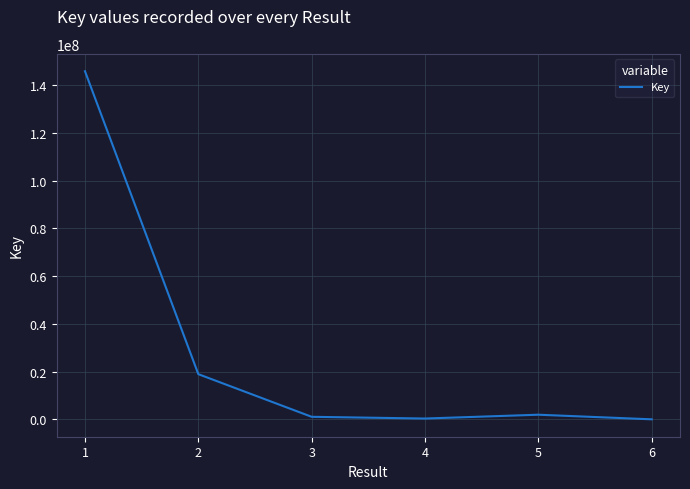

What is the minimum value shown in the chart?

7473